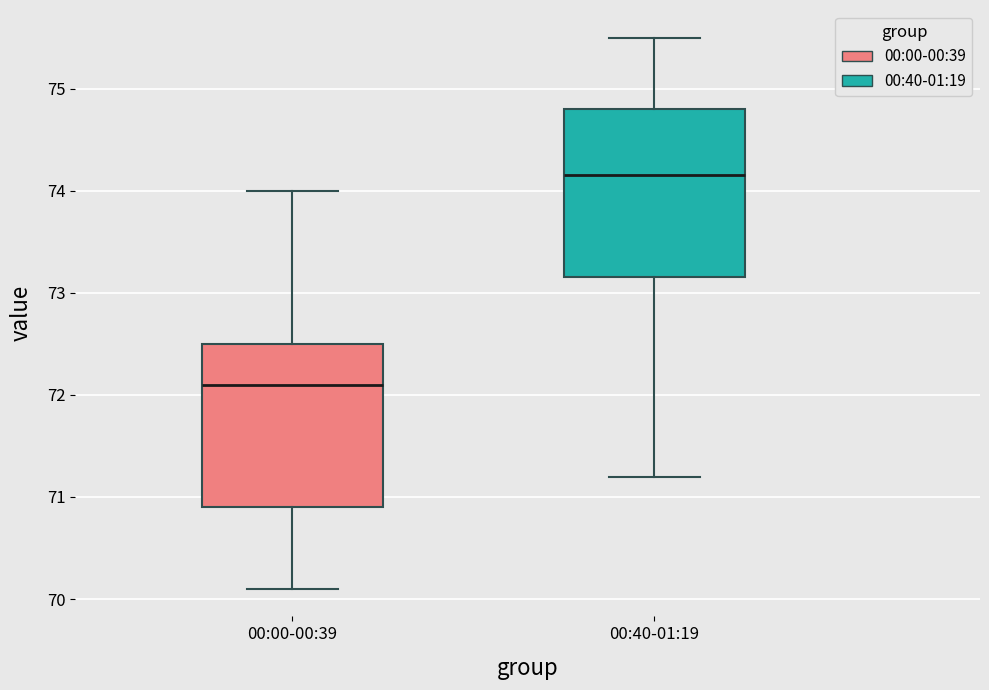

Which box's median line is the highest?

00:40-01:19